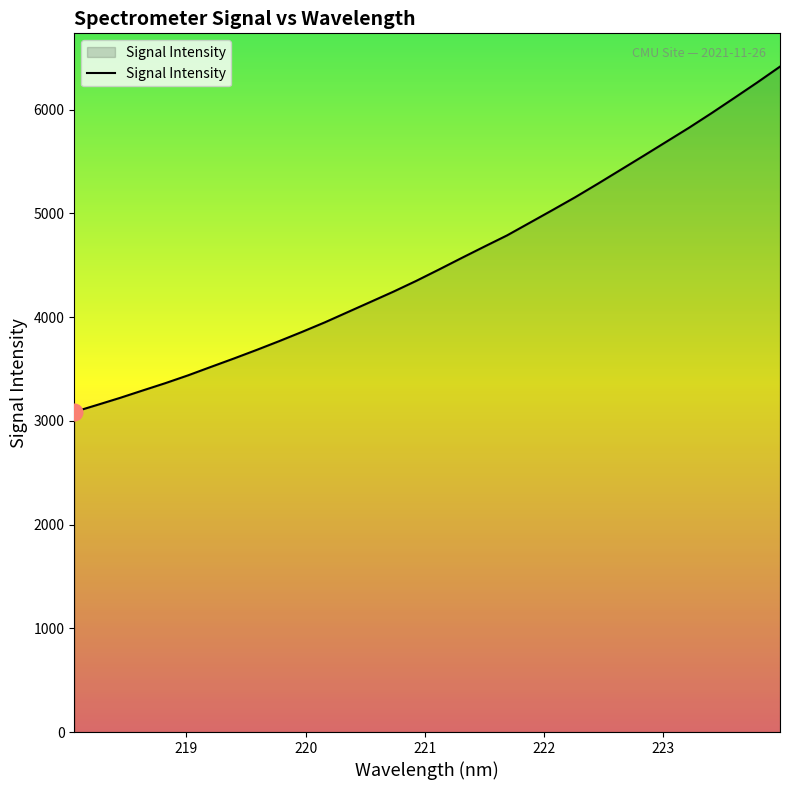

What is the minimum value shown in the chart?

3086.1